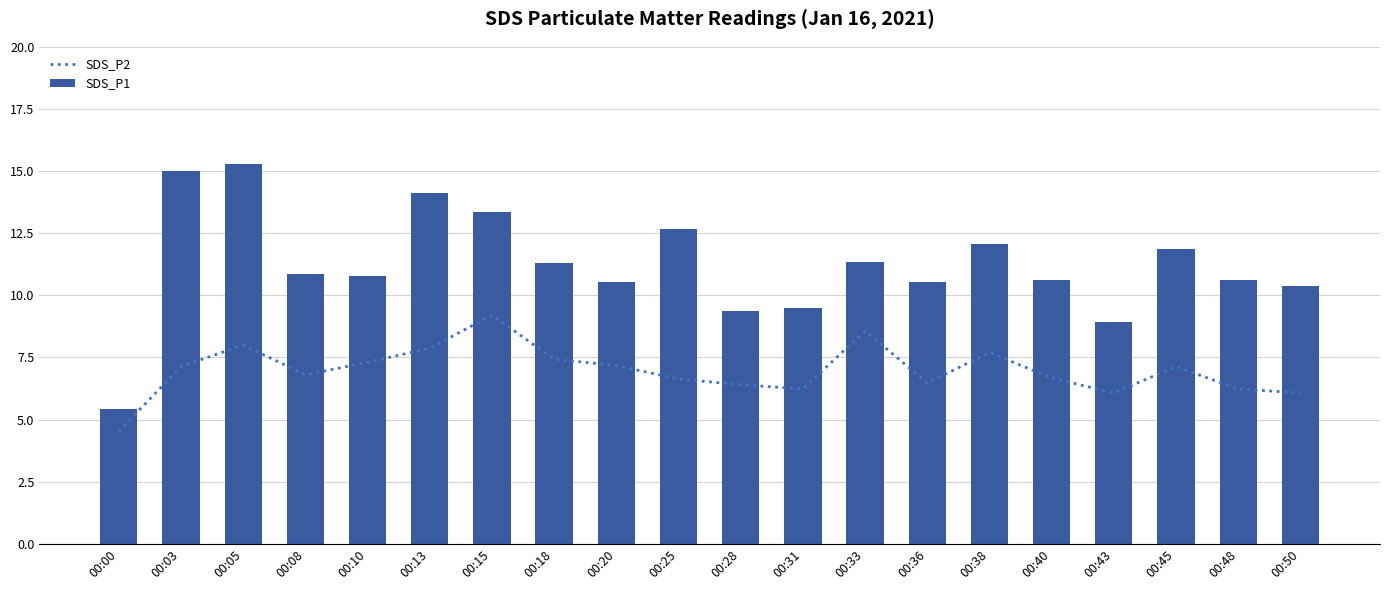

Which category has the highest value in the SDS_P2 series?

00:15